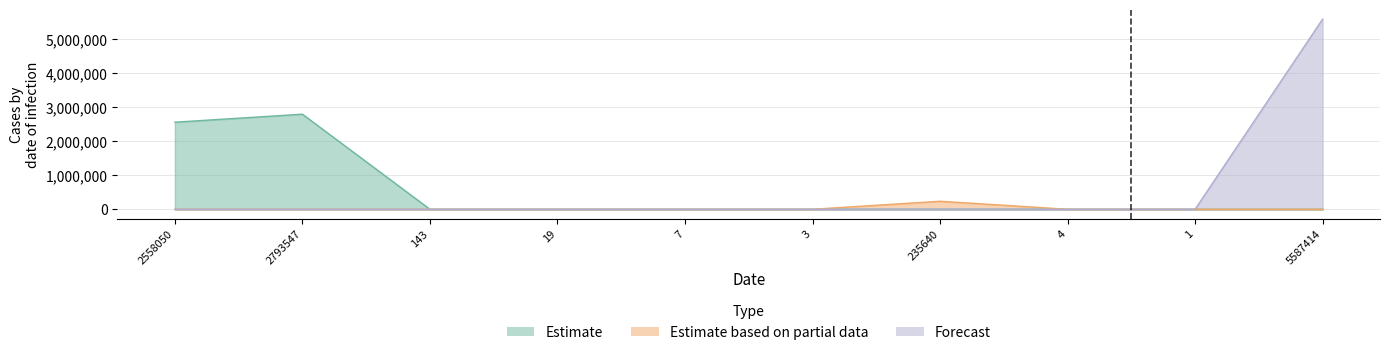

Reading left to right, transcribe all the data shown in this chart.

Estimate: 2558050	2793547	143	19	7	3	0	0	0	0
Estimate based on partial data: 0	0	0	0	0	0	235640	4	0	0
Forecast: 0	0	0	0	0	0	0	0	1	5587414